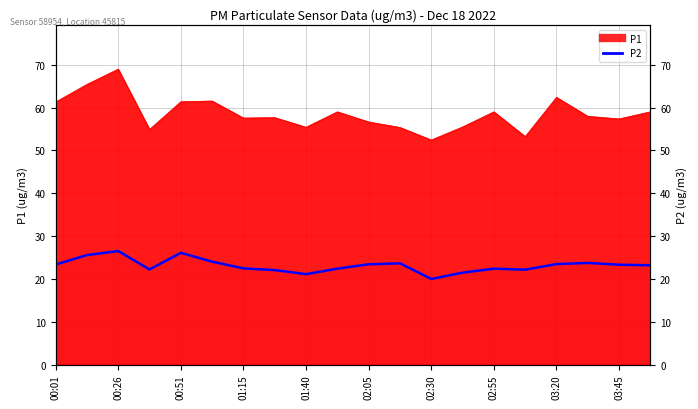

Where is the data nearest to the value 23?

19